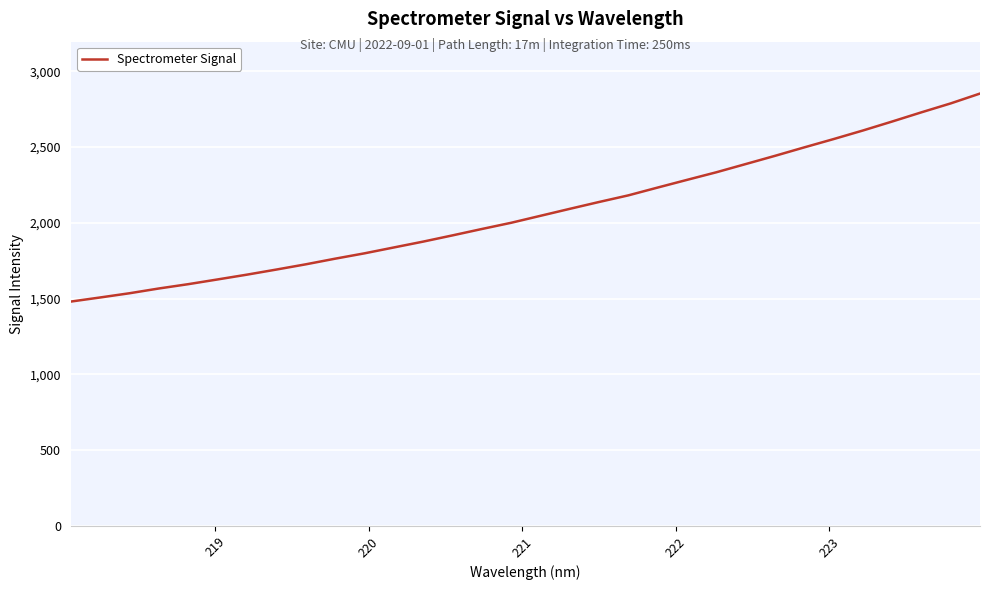

What is the maximum value shown in the chart?

2853.1